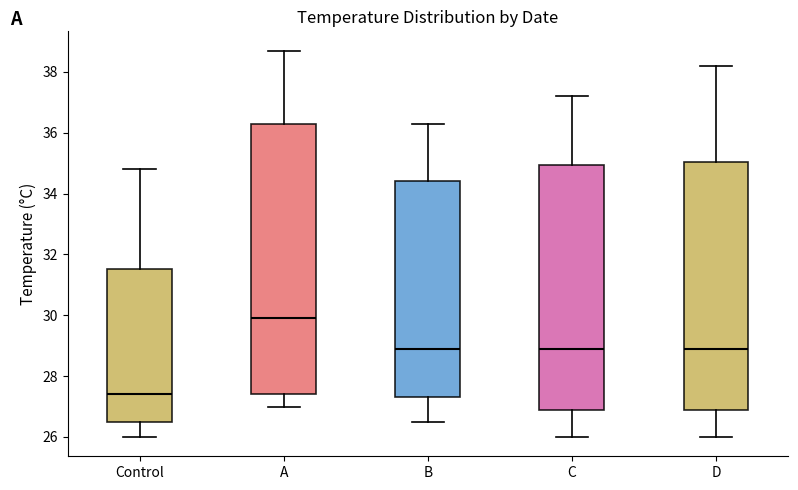

Reading left to right, read every box against the y-axis: the position of its median line, the range the box covers, and the ends of its whiskers. The values are not printed on the chart, so give them approximately, as read against the axis.

Control: median 27.4, box 26.6 to 31.6, whiskers 26.0 to 34.8
A: median 30.0, box 27.4 to 36.4, whiskers 27.0 to 38.8
B: median 29.0, box 27.4 to 34.4, whiskers 26.6 to 36.4
C: median 29.0, box 26.8 to 35.0, whiskers 26.0 to 37.2
D: median 29.0, box 26.8 to 35.0, whiskers 26.0 to 38.2